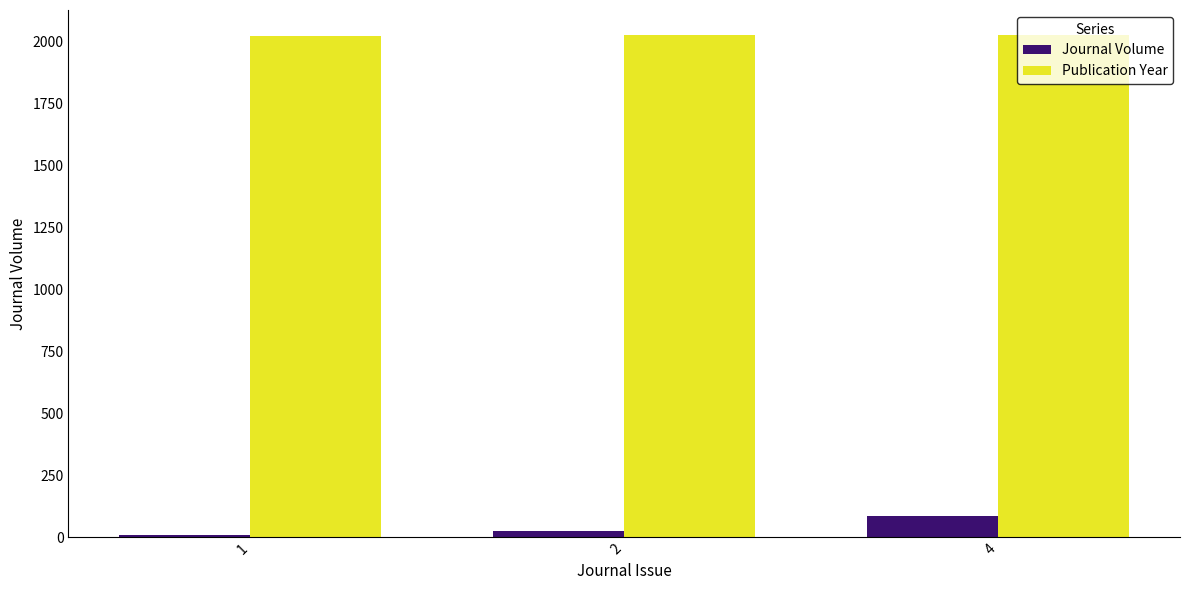

The Journal Volume series shows 86 at 4. True or false?

True